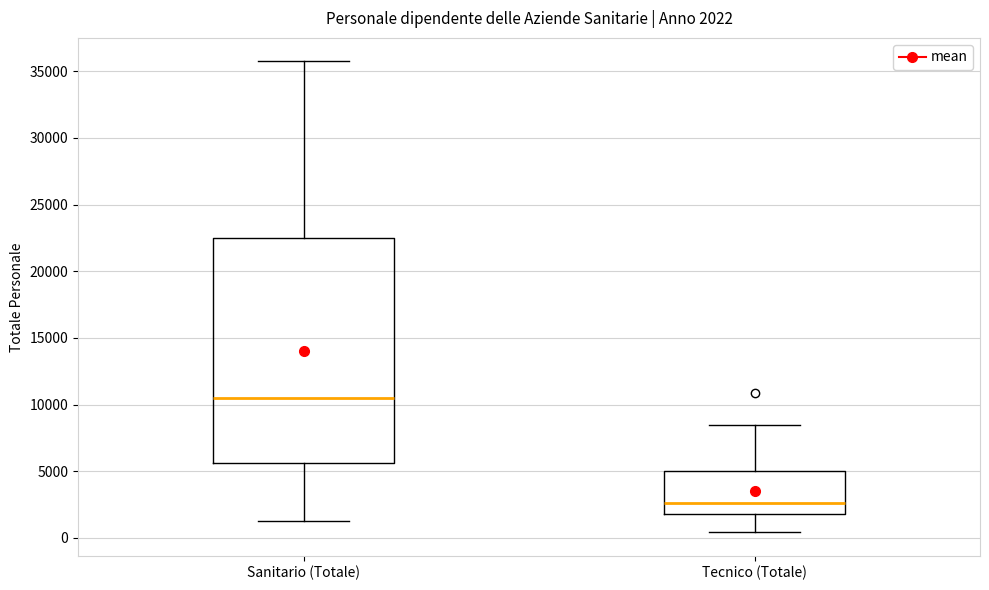

Which box's median line is the lowest?

Tecnico (Totale)